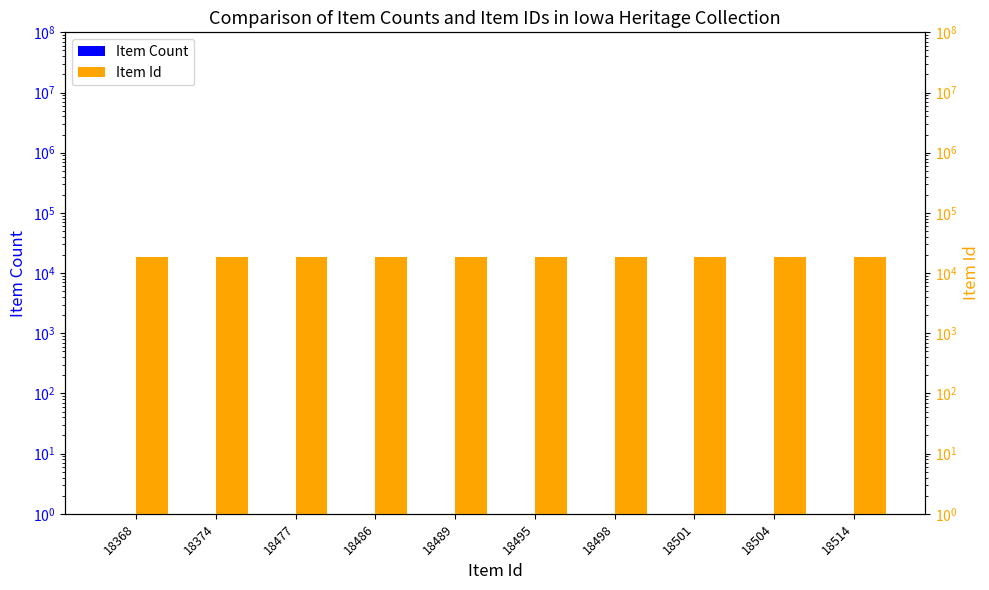

What is the total value across all series at 18501?

18502